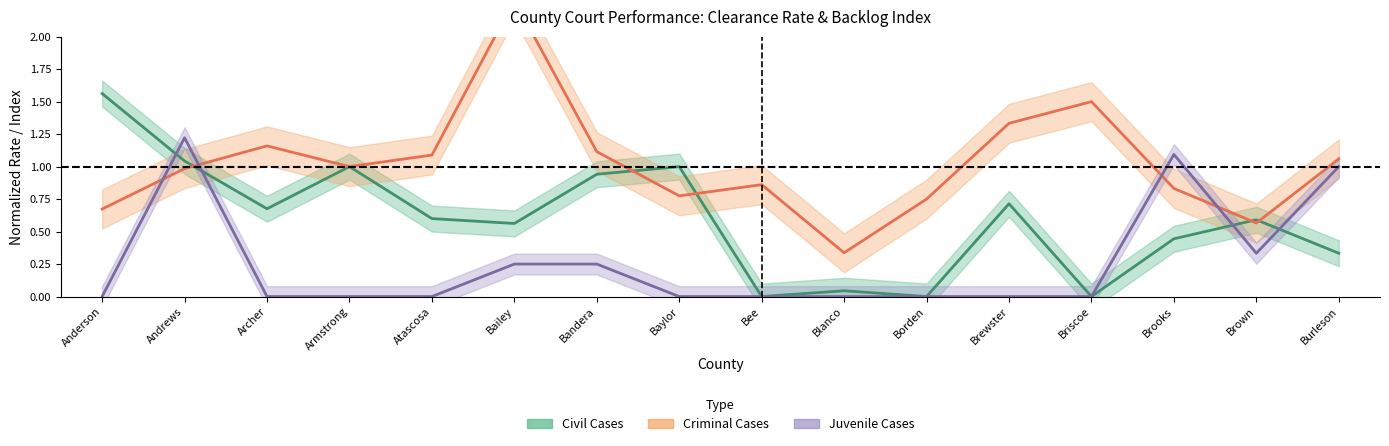

Where do Civil Backlog Index and Juvenile Backlog Index first cross each other?

Anderson and Andrews